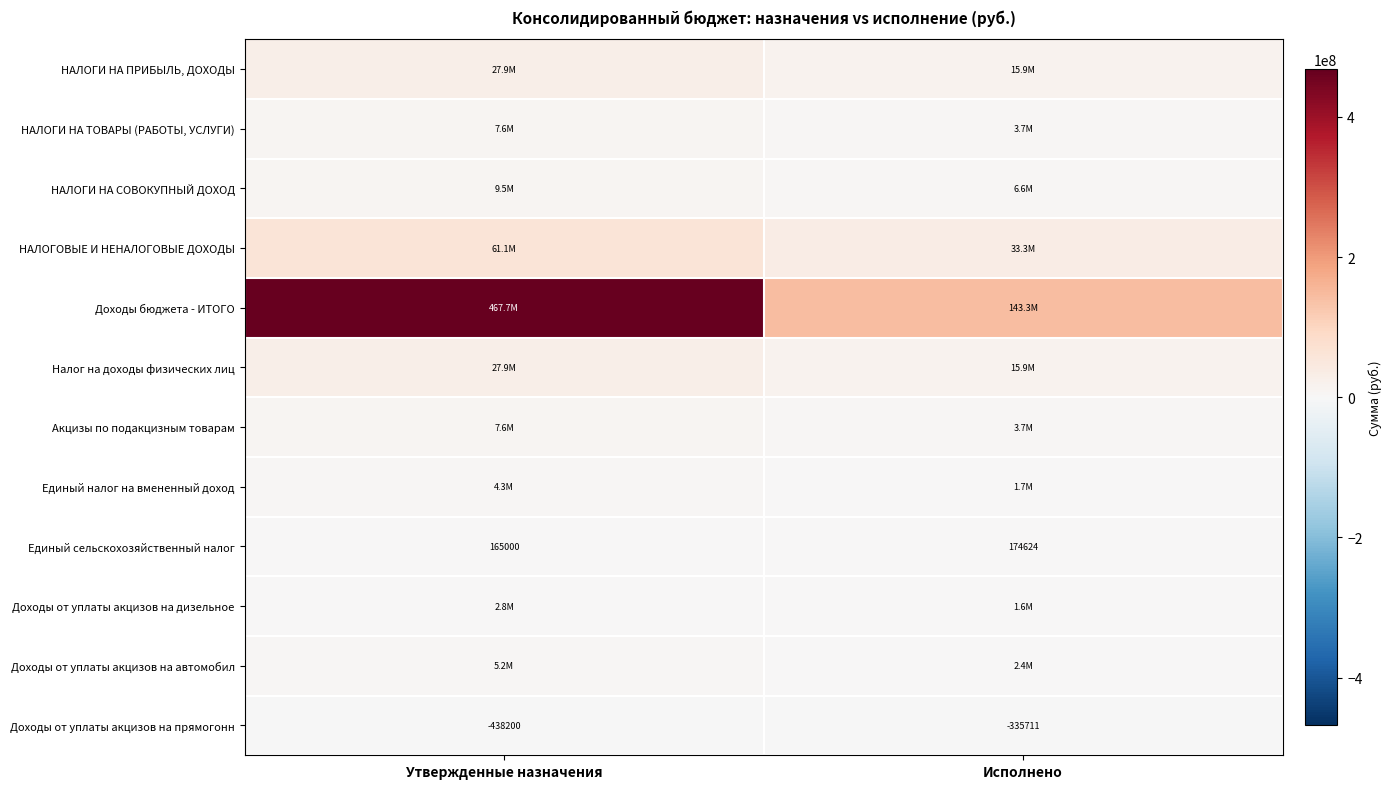

Rank the categories by Доходы от уплаты акцизов на прямогонн value from lowest to highest.

Утвержденные назначения, Исполнено